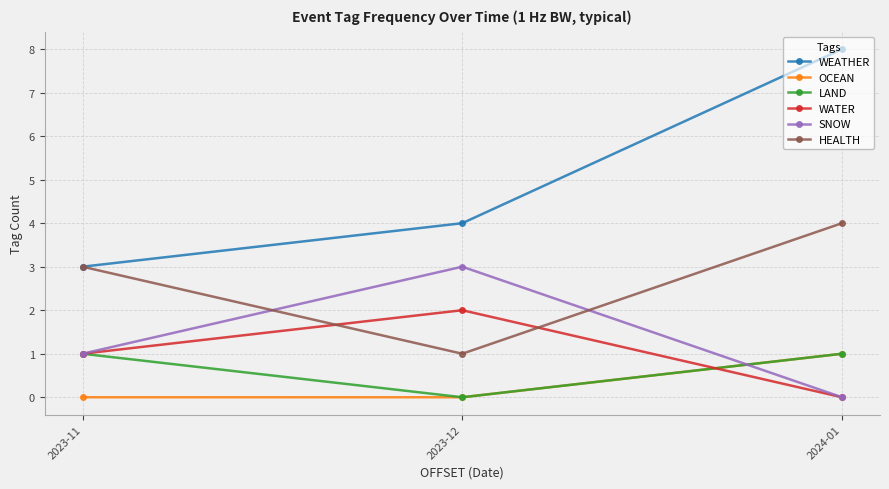

Where is SNOW nearest to the value 1?

2023-11